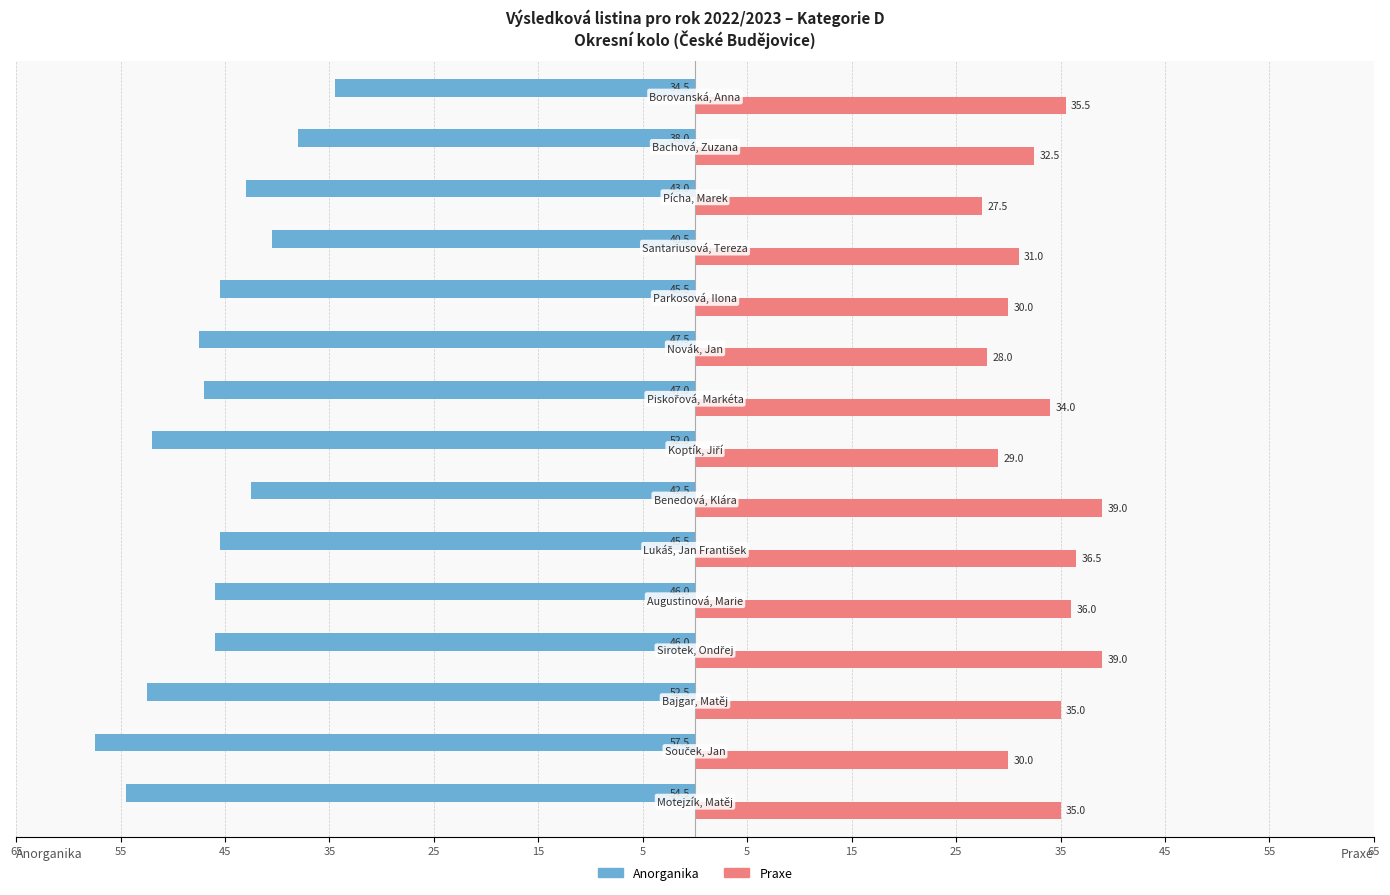

What are all the series names shown in the legend?

Anorganika, Praxe